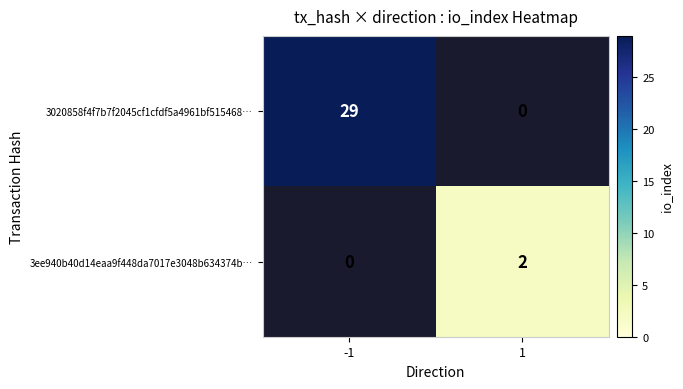

The 3020858f4f7b7f2045cf1cfdf5a4961bf515468… series shows 29 at -1. True or false?

True